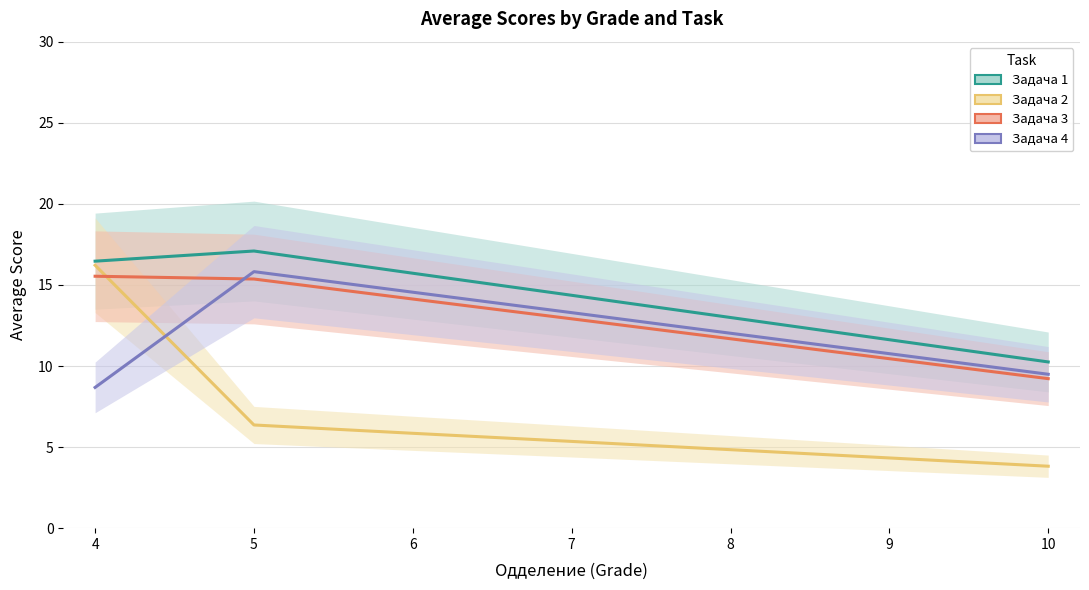

Is this an area chart (filled region under the line)?

No